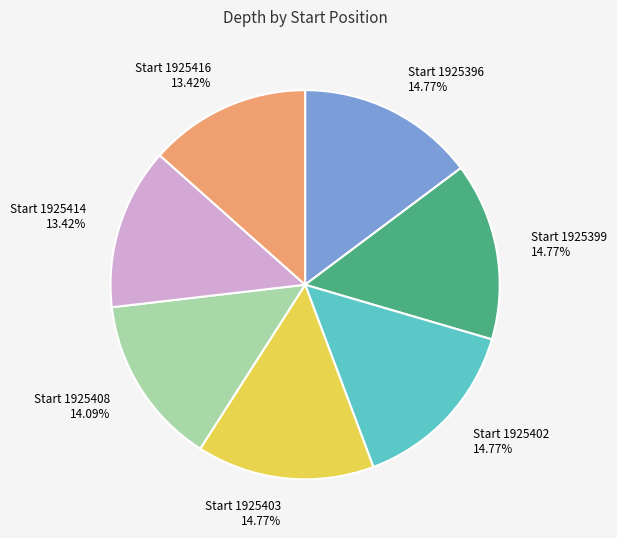

Does Start 1925396 represent more than half of the total?

No